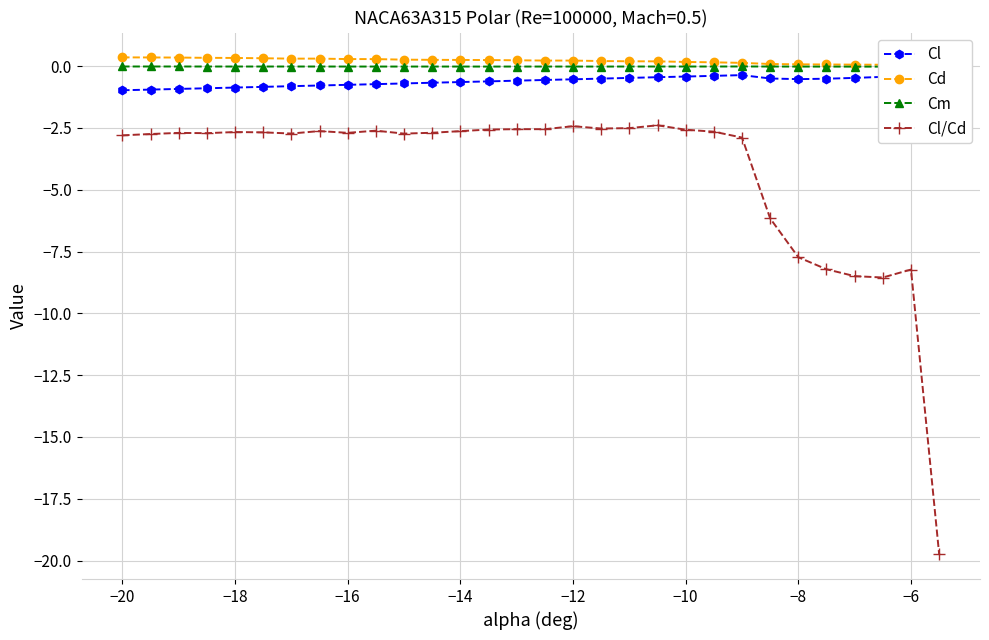

True or false: Cl/Cd and Cl intersect in this chart.

False